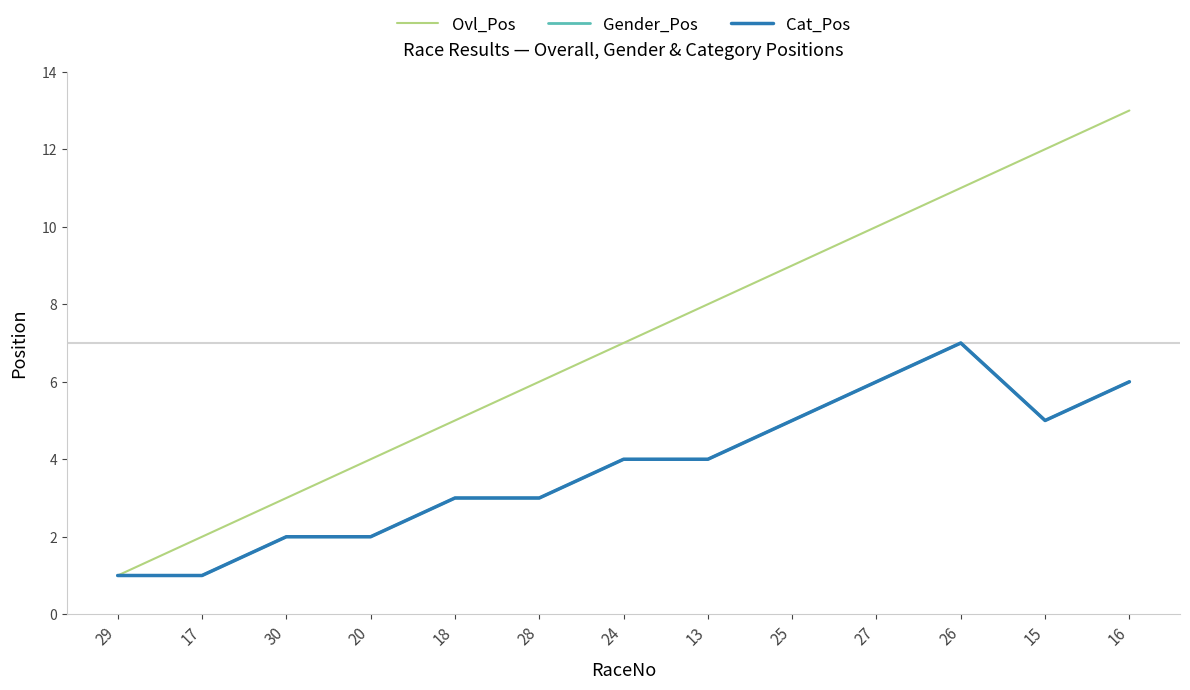

The value of Cat_Pos at 16 is 6. True or false?

True